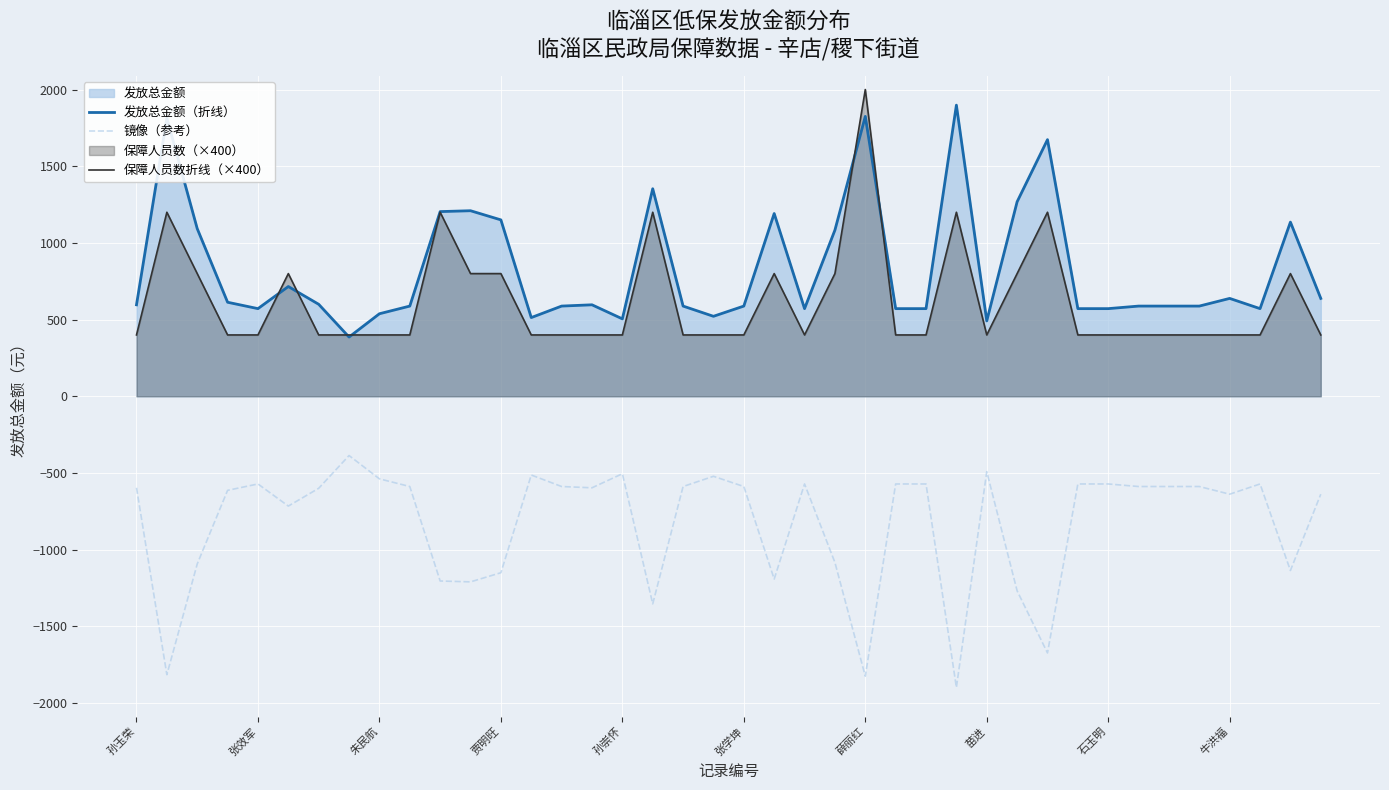

Reading right to left, what are all the values shown in this chart?

发放总金额（折线）: 638.2	1135.7	571.5	638.2	588.2	588.2	588.2	571.5	571.5	1673.2	1268.2	491.5	1898.2	571.5	571.5	1824.9	1083.5	571.5	1191.5	588.2	521.5	588.2	1353.2	504.9	596.5	588.2	513.2	1150.2	1209.9	1204.2	588.2	538.2	386.2	599.9	715.7	571.5	613.2	1093.2	1814.9	596.5
镜像（参考）: -638.2	-1135.7	-571.5	-638.2	-588.2	-588.2	-588.2	-571.5	-571.5	-1673.2	-1268.2	-491.5	-1898.2	-571.5	-571.5	-1824.9	-1083.5	-571.5	-1191.5	-588.2	-521.5	-588.2	-1353.2	-504.9	-596.5	-588.2	-513.2	-1150.2	-1209.9	-1204.2	-588.2	-538.2	-386.2	-599.9	-715.7	-571.5	-613.2	-1093.2	-1814.9	-596.5
保障人员数折线（×400）: 400.0	800.0	400.0	400.0	400.0	400.0	400.0	400.0	400.0	1200.0	800.0	400.0	1200.0	400.0	400.0	2000.0	800.0	400.0	800.0	400.0	400.0	400.0	1200.0	400.0	400.0	400.0	400.0	800.0	800.0	1200.0	400.0	400.0	400.0	400.0	800.0	400.0	400.0	800.0	1200.0	400.0